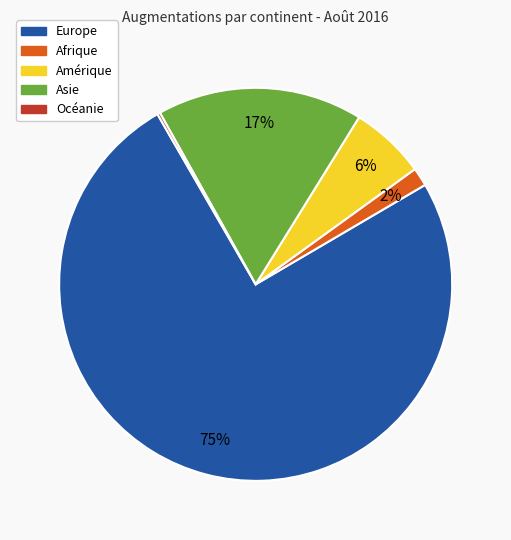

To the nearest percent, what is the difference between the Asie and Amérique slice percentages?

11%